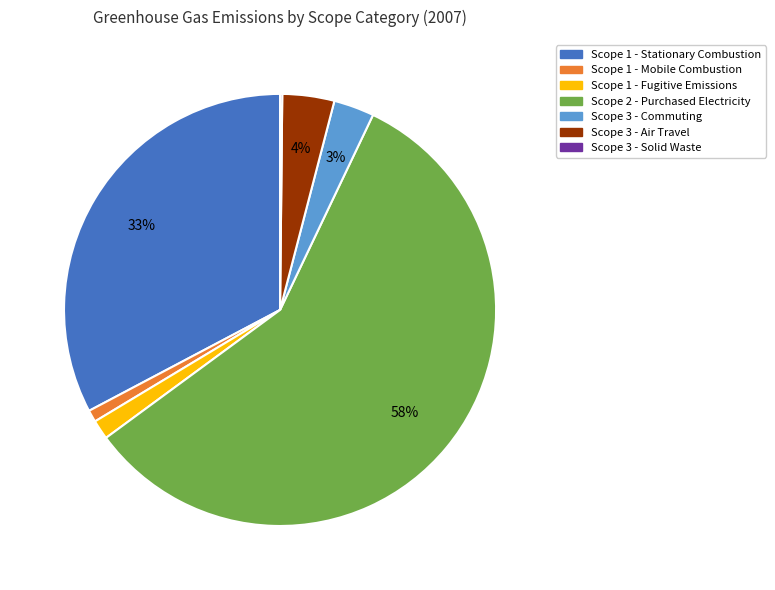

The Scope 1 - Fugitive Emissions slice represents 1% of the pie. True or false?

True